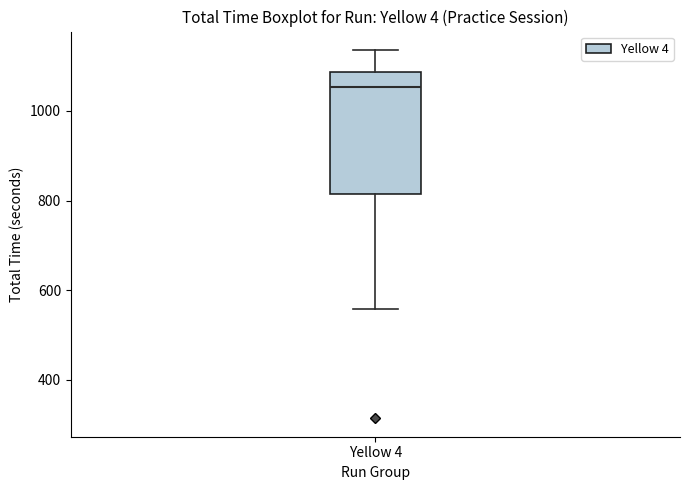

Read this box plot against the y-axis: the position of the median line, the range covered by the box, and the ends of both whiskers. The values are not printed on the chart, so give them approximately, as read against the axis.

median 1060, box 820 to 1080, whiskers 560 to 1140